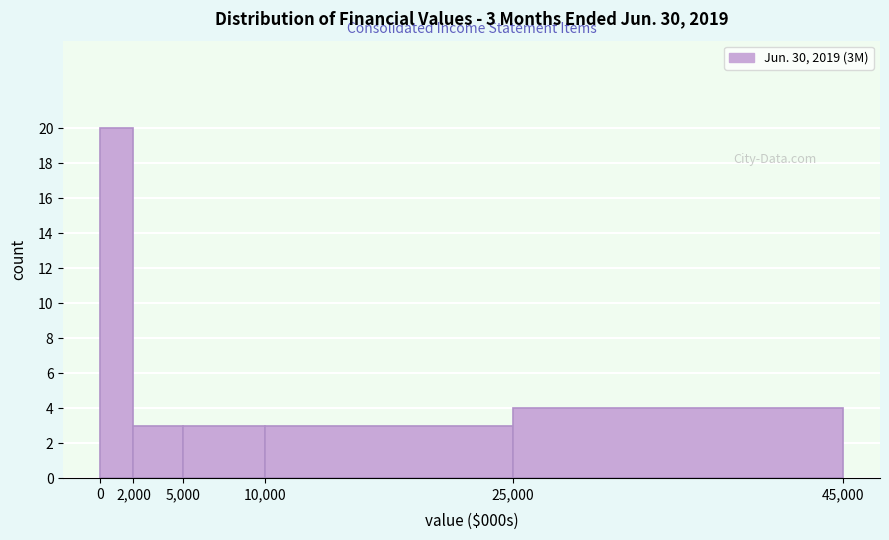

Over which range of the x-axis is the bar tallest?

0 to 2,000